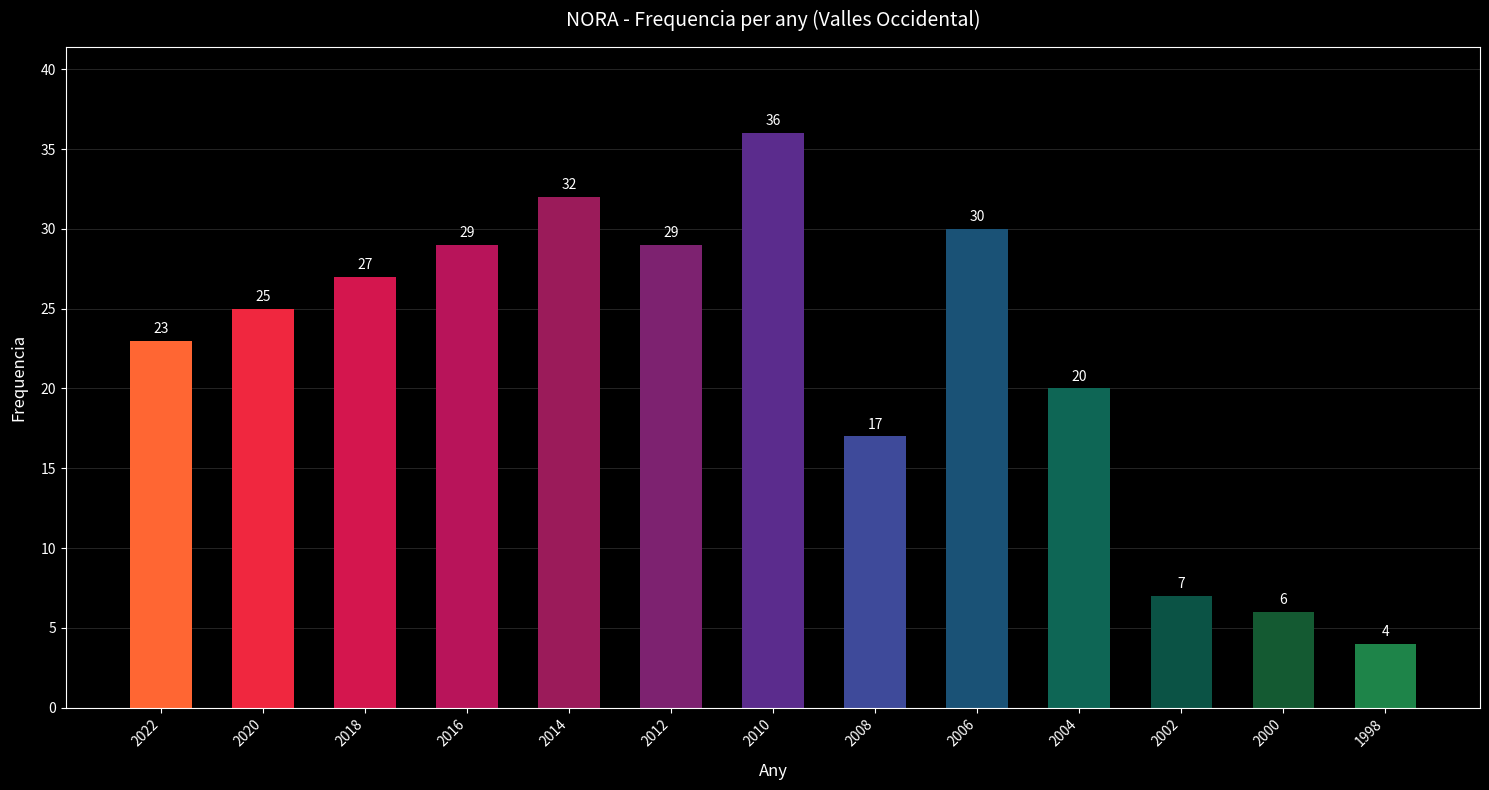

At which label is the value closest to 20?

2004